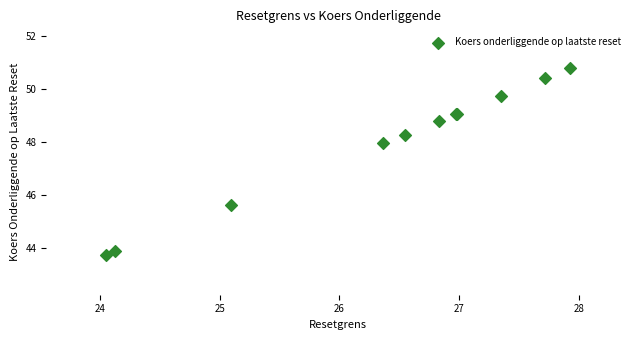

What Y value in the scatter plot is closest to 47?

47.9